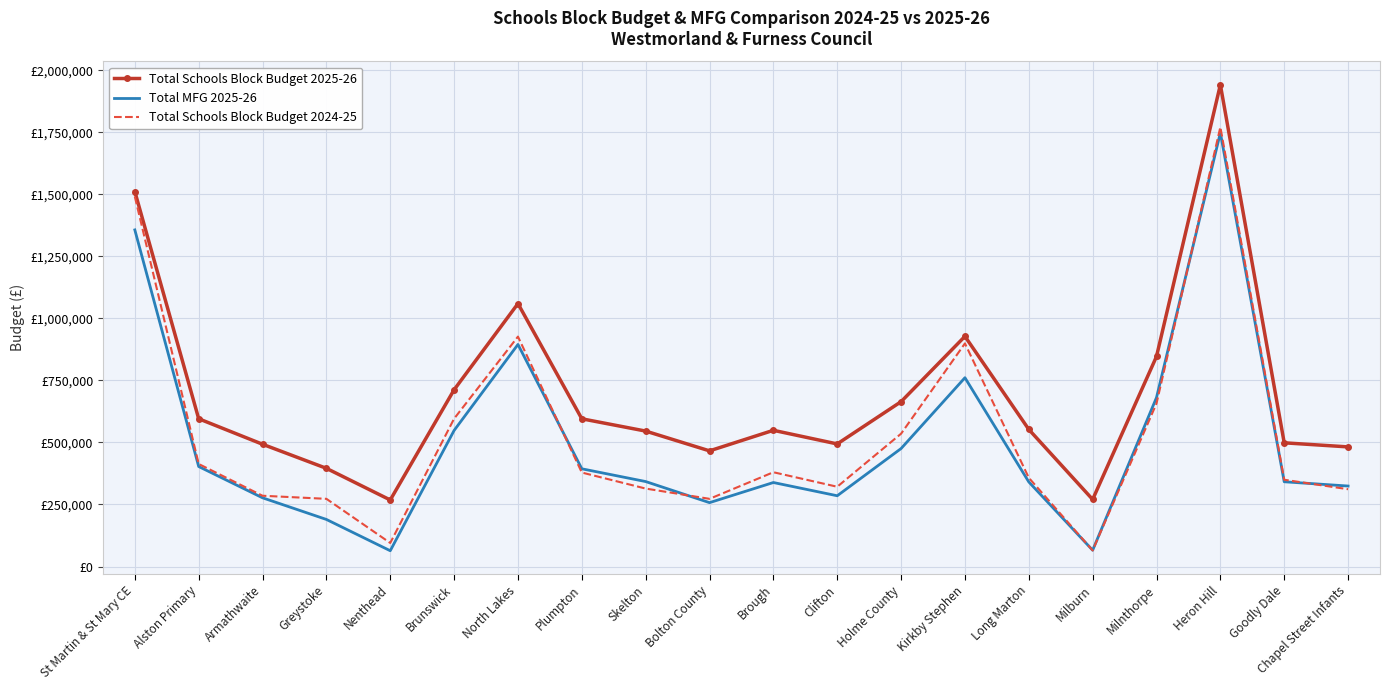

Reading left to right, what are all the values shown in this chart?

Total Schools Block Budget 2025-26: St Martin & St Mary CE=1510865.4	Alston Primary=595388.1	Armathwaite=492659.3	Greystoke=395610.2	Nenthead=268099.1	Brunswick=712206.5	North Lakes=1059359.7	Plumpton=595227.2	Skelton=545687.1	Bolton County=466000.7	Brough=548821.5	Clifton=493892.2	Holme County=664193.9	Kirkby Stephen=927387.6	Long Marton=552367.3	Milburn=270222.2	Milnthorpe=846294.5	Heron Hill=1941084.0	Goodly Dale=498424.4	Chapel Street Infants=481996.0
Total MFG 2025-26: St Martin & St Mary CE=1356265.0	Alston Primary=402927.4	Armathwaite=276860.6	Greystoke=189652.3	Nenthead=63586.8	Brunswick=548194.3	North Lakes=894735.9	Plumpton=393743.7	Skelton=342340.7	Bolton County=257339.5	Brough=338462.1	Clifton=285104.7	Holme County=475380.8	Kirkby Stephen=760724.6	Long Marton=340826.9	Milburn=65679.1	Milnthorpe=680835.0	Heron Hill=1747710.0	Goodly Dale=341473.2	Chapel Street Infants=324296.2
Total Schools Block Budget 2024-25: St Martin & St Mary CE=1490212.0	Alston Primary=413128.2	Armathwaite=285142.5	Greystoke=272721.0	Nenthead=94880.0	Brunswick=595689.4	North Lakes=926346.3	Plumpton=378658.4	Skelton=314073.6	Bolton County=272721.0	Brough=379910.1	Clifton=321404.2	Holme County=535222.5	Kirkby Stephen=898898.9	Long Marton=357483.8	Milburn=64802.5	Milnthorpe=657047.1	Heron Hill=1770593.0	Goodly Dale=349625.8	Chapel Street Infants=311462.1